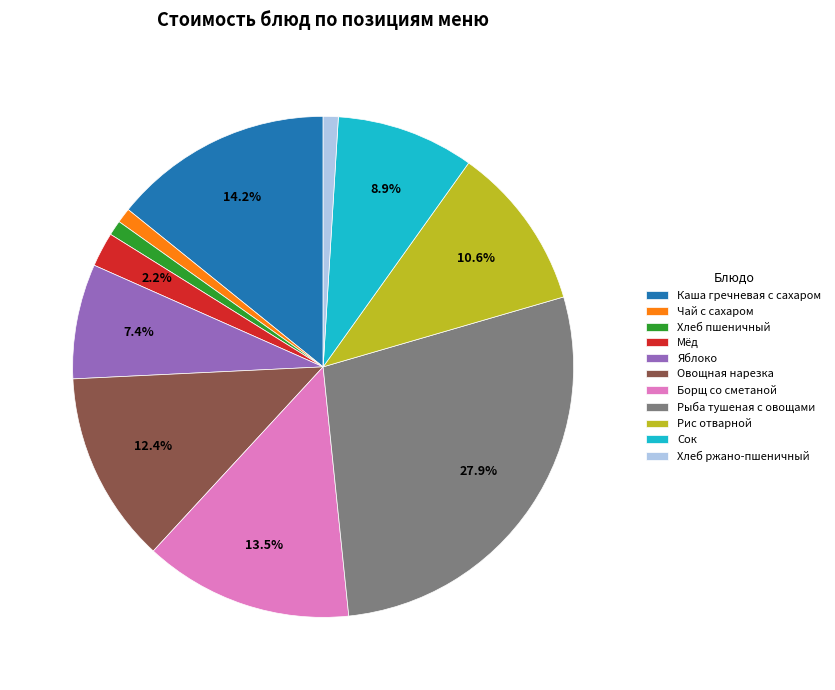

Does Яблоко account for over 50% of the chart?

No